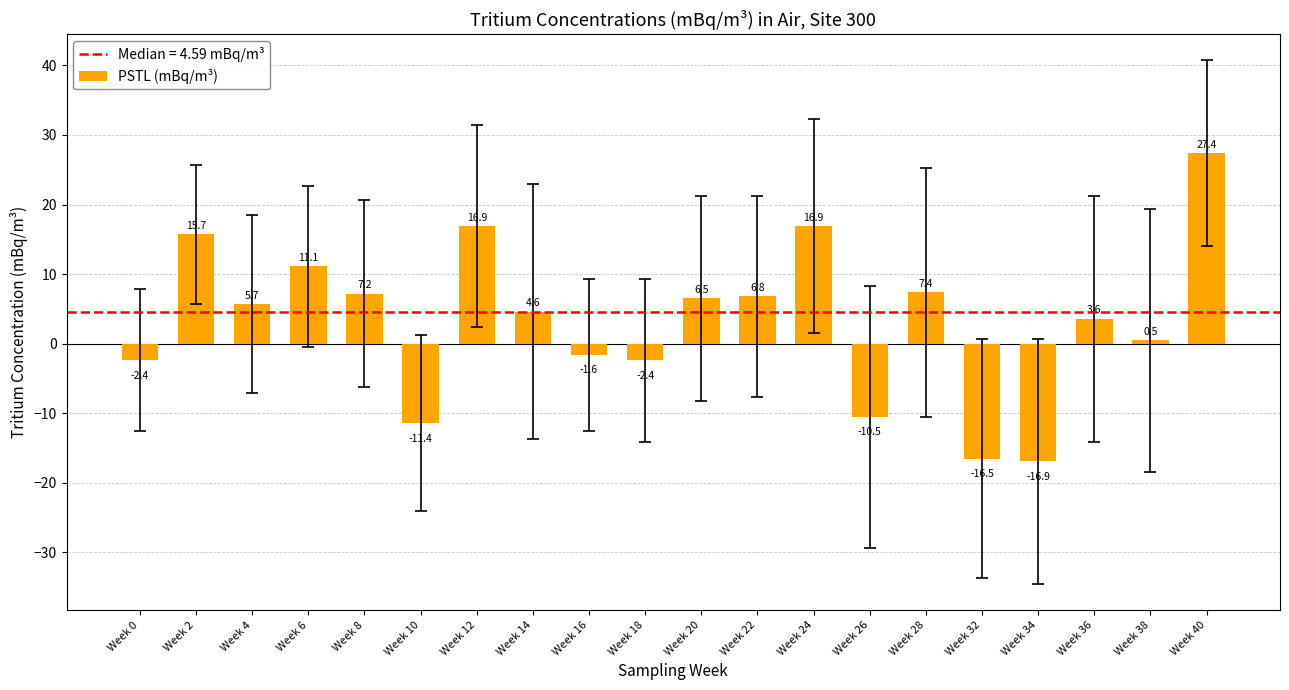

What is the difference between the maximum and second lowest values?

43.9